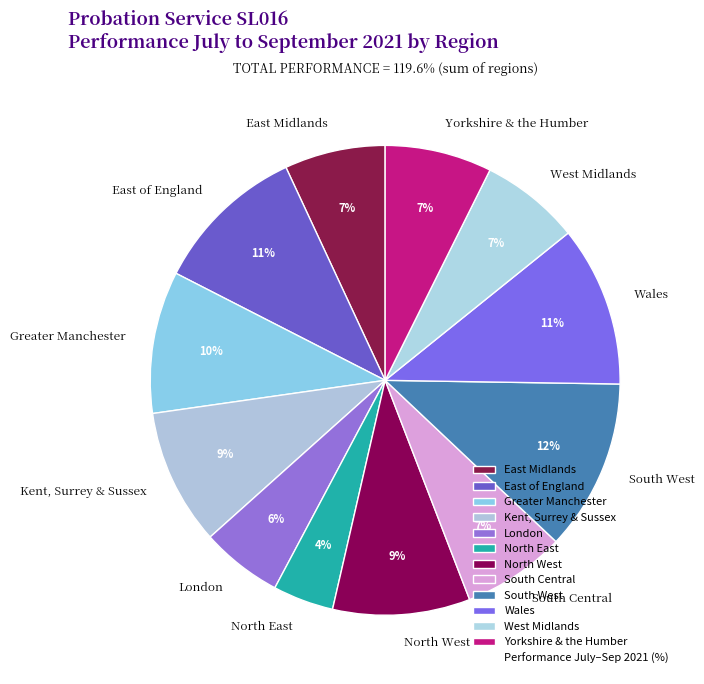

What percentage is the East of England slice, to the nearest percent?

11%